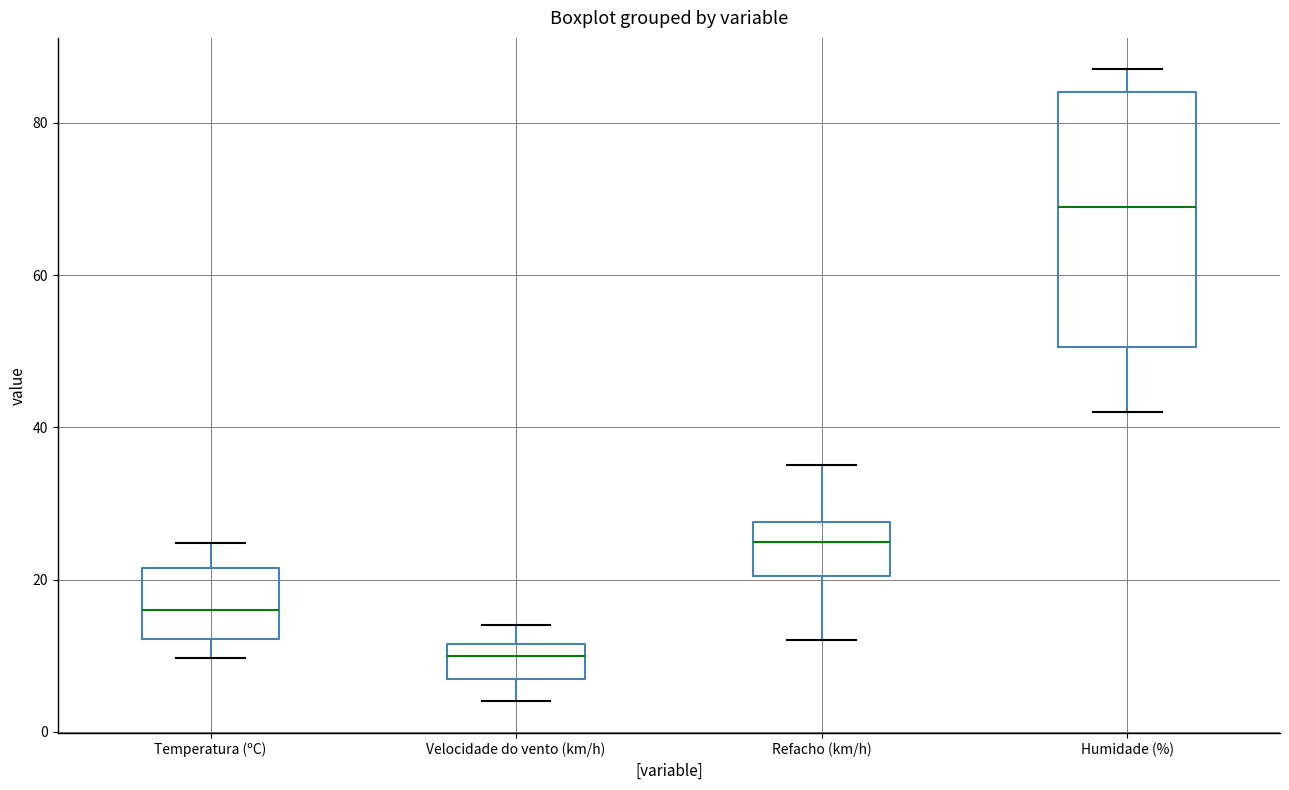

Reading left to right, read every box against the y-axis: the position of its median line, the range the box covers, and the ends of its whiskers. The values are not printed on the chart, so give them approximately, as read against the axis.

Temperatura (ºC): median 16, box 12 to 22, whiskers 10 to 24
Velocidade do vento (km/h): median 10, box 8 to 12, whiskers 4 to 14
Refacho (km/h): median 26, box 20 to 28, whiskers 12 to 36
Humidade (%): median 70, box 50 to 84, whiskers 42 to 88